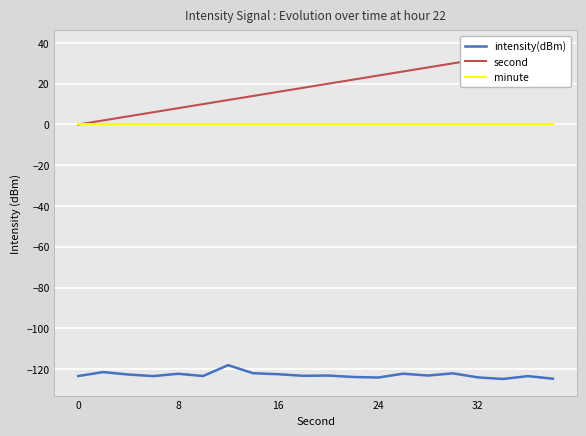

What is the greatest value displayed?

38.0